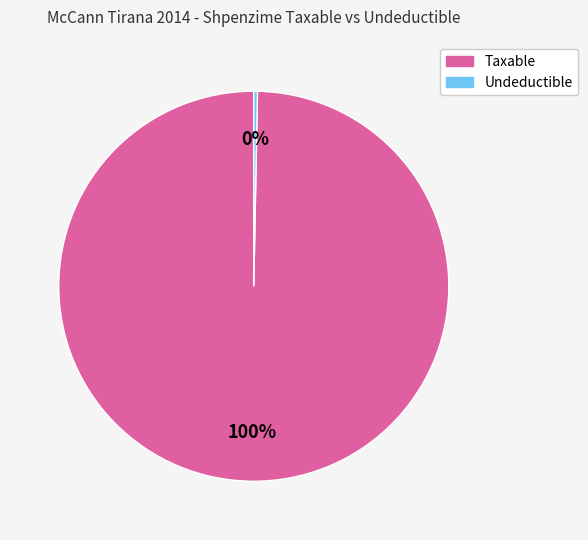

Rank the categories by value from highest to lowest.

Taxable, Undeductible